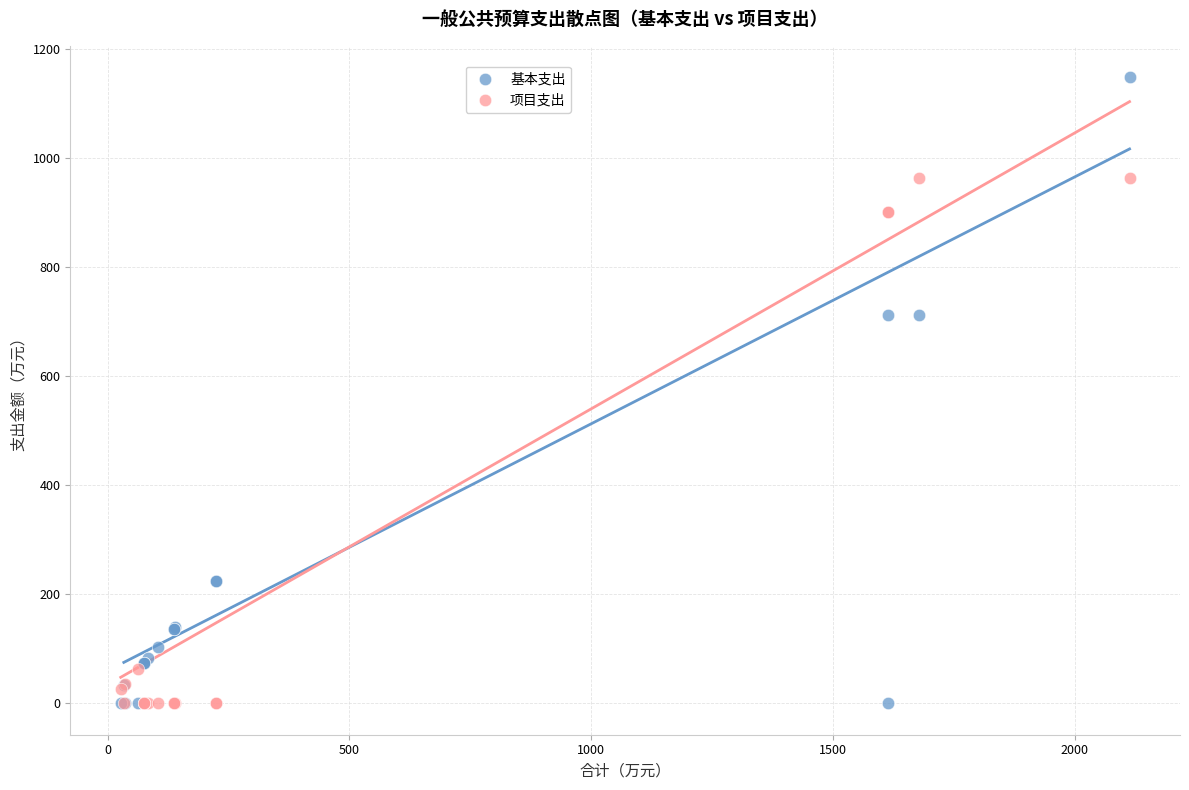

Which series contains the highest Y value?

基本支出